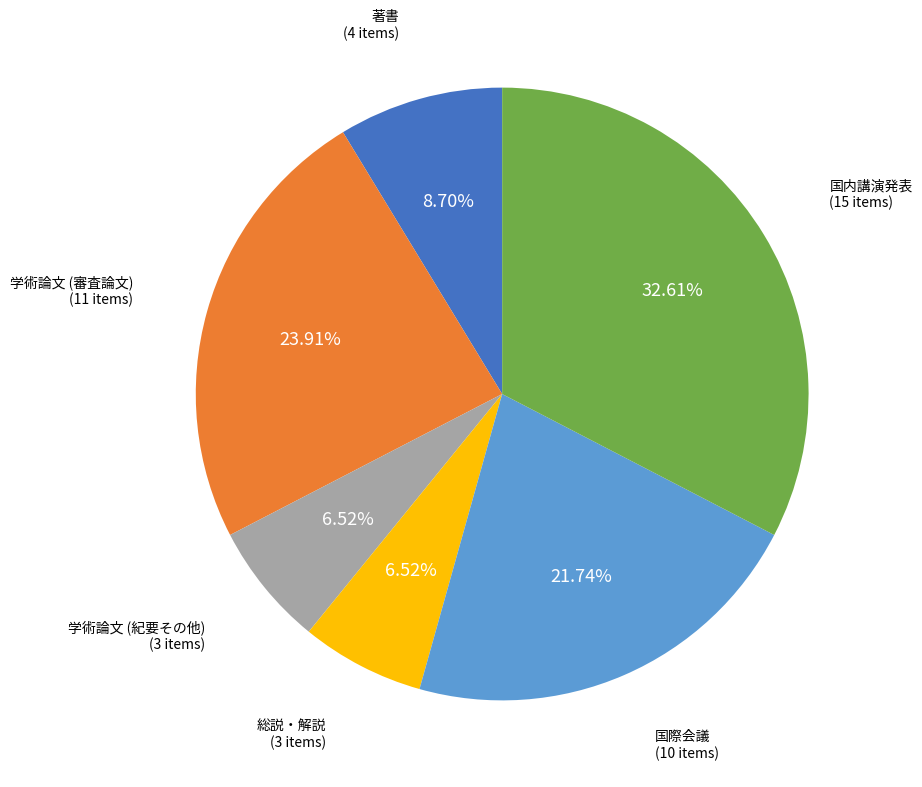

Does any single category account for the majority?

No